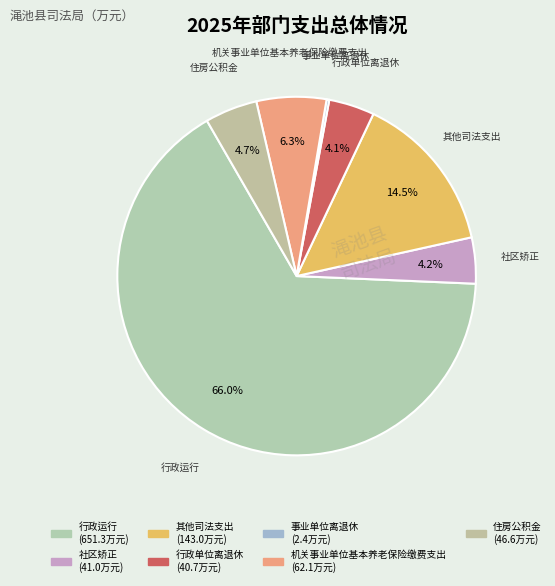

Which category accounts for the majority?

行政运行